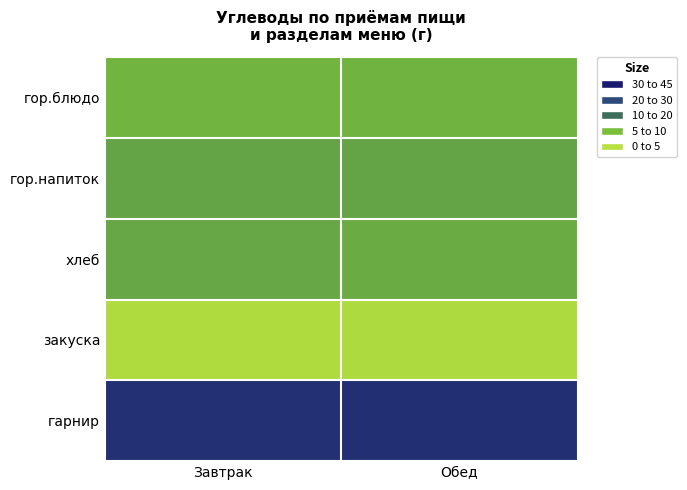

Reading right to left, transcribe all the data shown in this chart.

гор.блюдо: Обед=13.0	Завтрак=12.8
гор.напиток: Обед=15.0	Завтрак=15.0
хлеб: Обед=14.0	Завтрак=14.5
закуска: Обед=2.0	Завтрак=1.5
гарнир: Обед=40.0	Завтрак=39.6